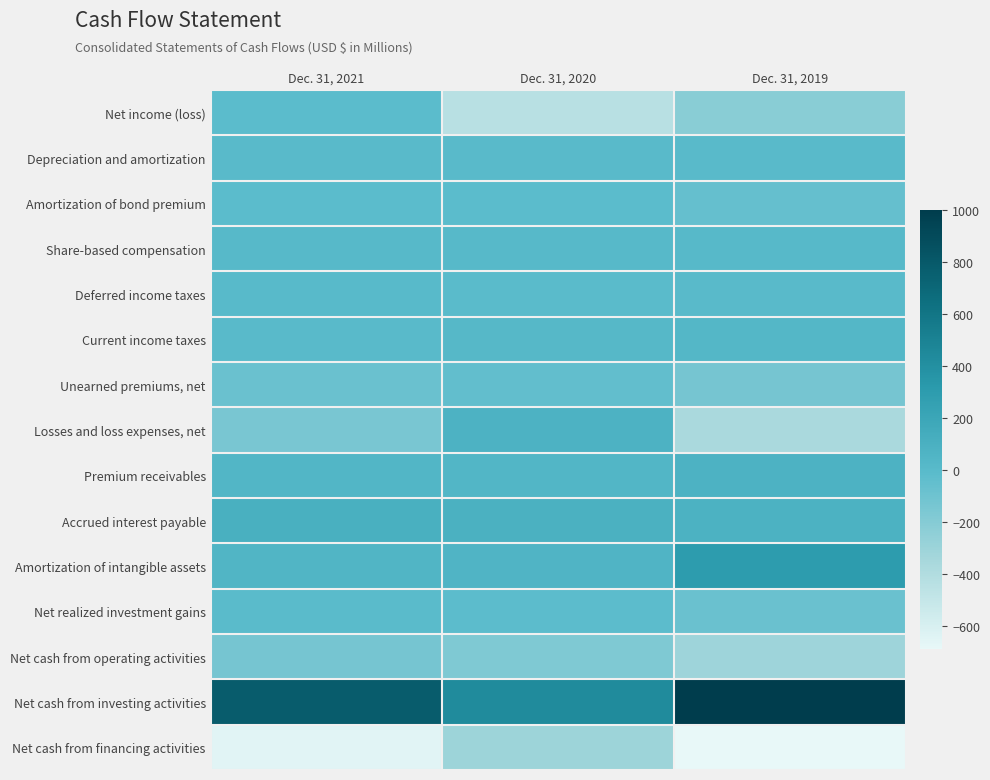

Which label corresponds to the largest value in the chart?

Dec. 31, 2019